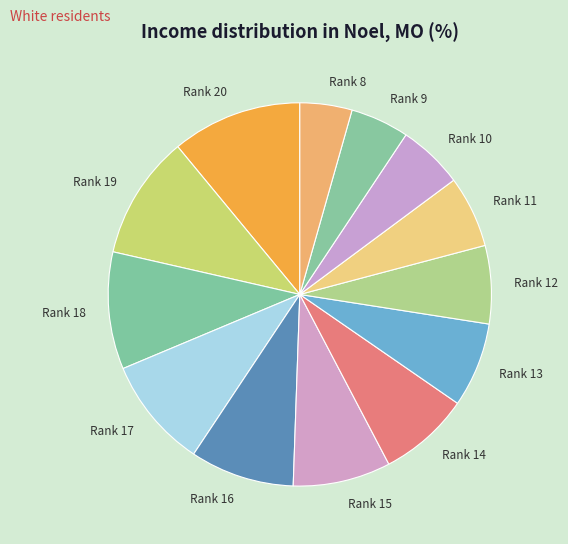

Rank the categories by value from highest to lowest.

Rank 20, Rank 19, Rank 18, Rank 17, Rank 16, Rank 15, Rank 14, Rank 13, Rank 12, Rank 11, Rank 10, Rank 9, Rank 8